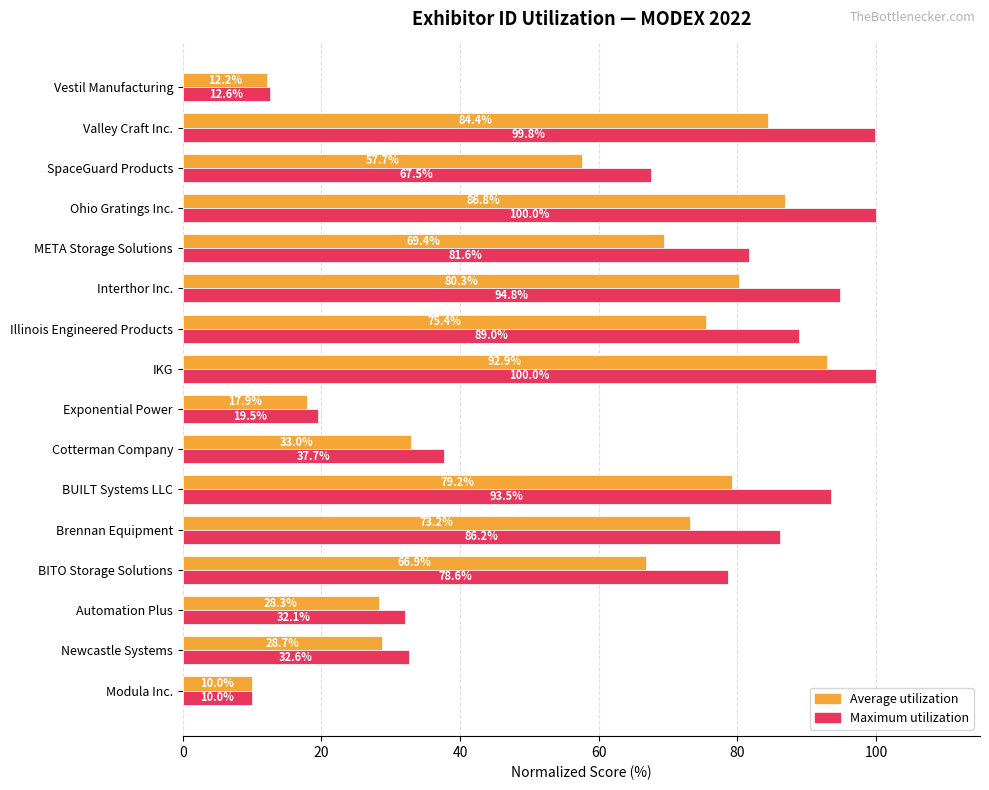

At which category does the chart reach its minimum across all series?

Modula Inc.